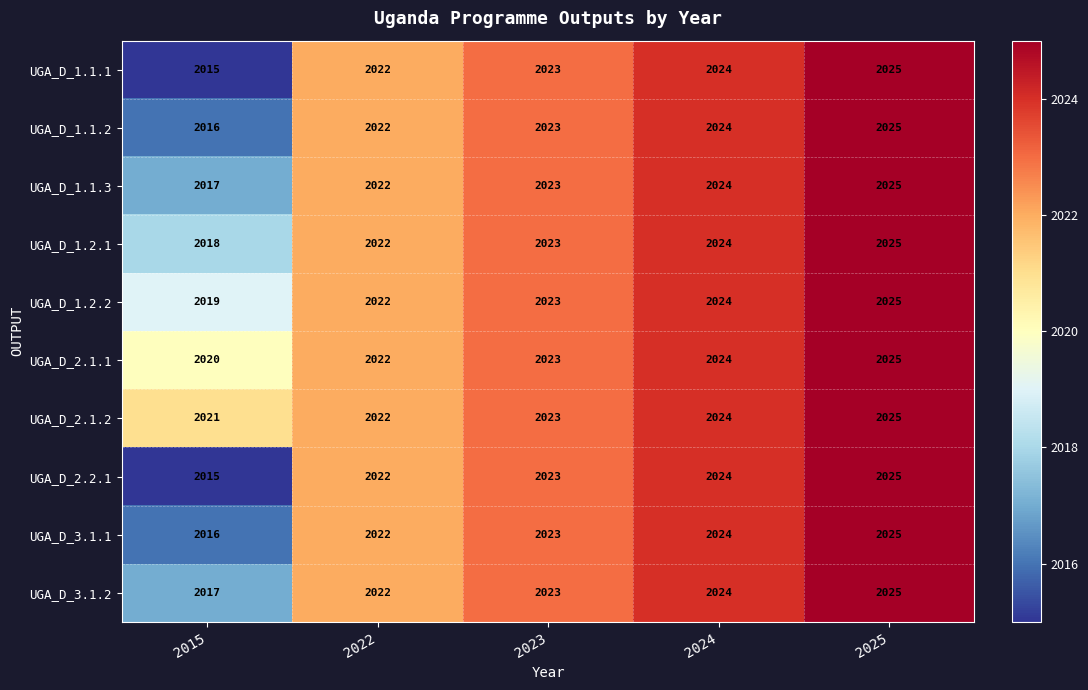

What is the total value across all series at 2023?

20230